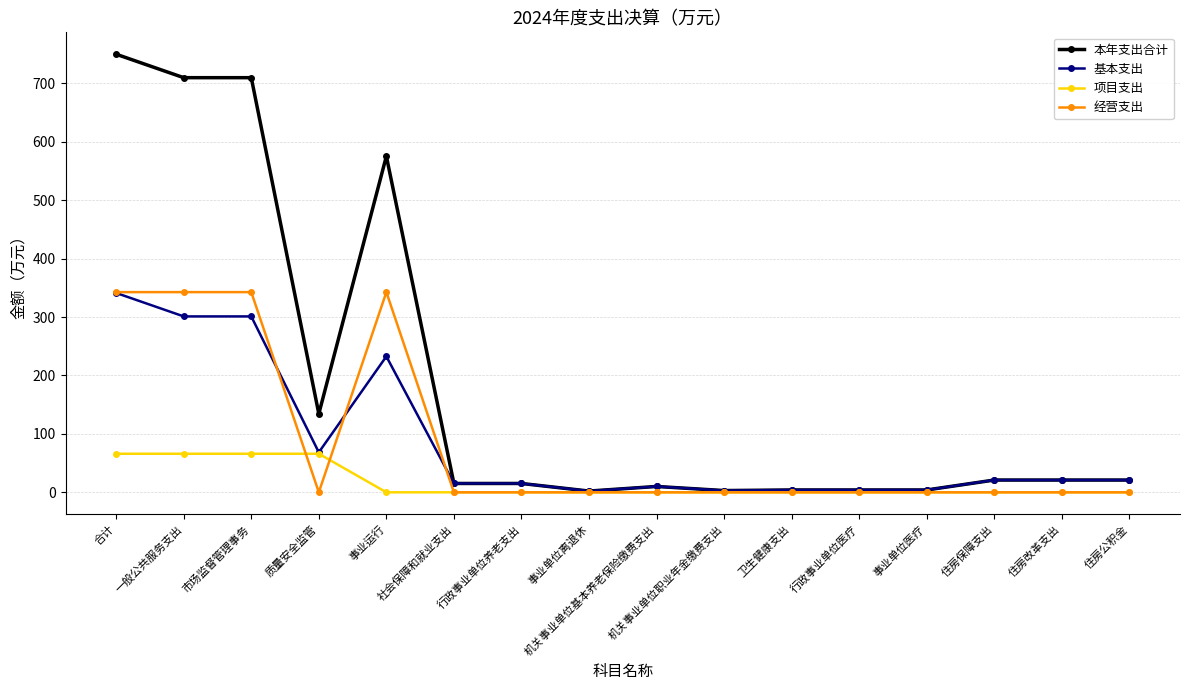

After their last crossing, which series has the higher values: 经营支出 or 基本支出?

基本支出